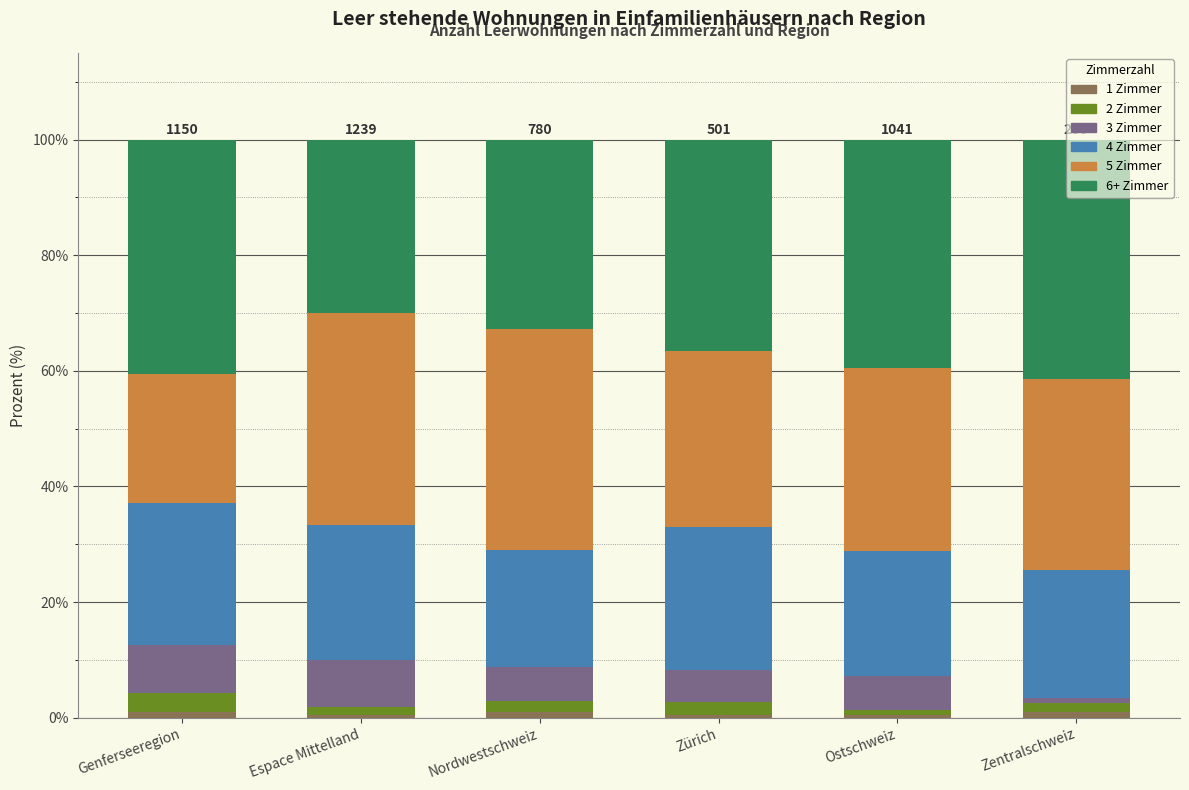

What is the difference between the maximum and minimum values in the 3 Zimmer series?

7.3